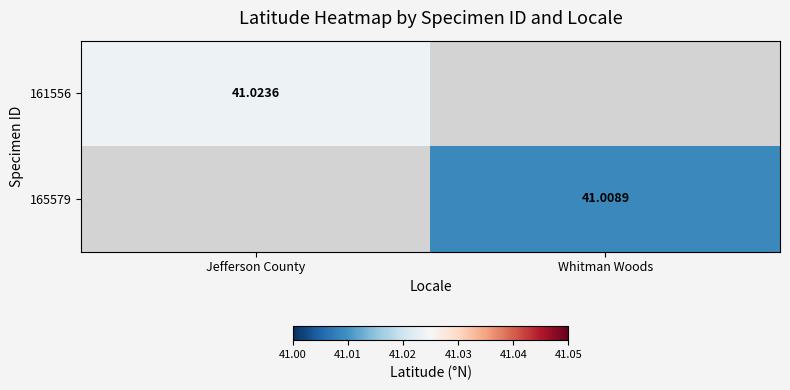

The 161556 series shows 14.6 at Jefferson County. True or false?

False